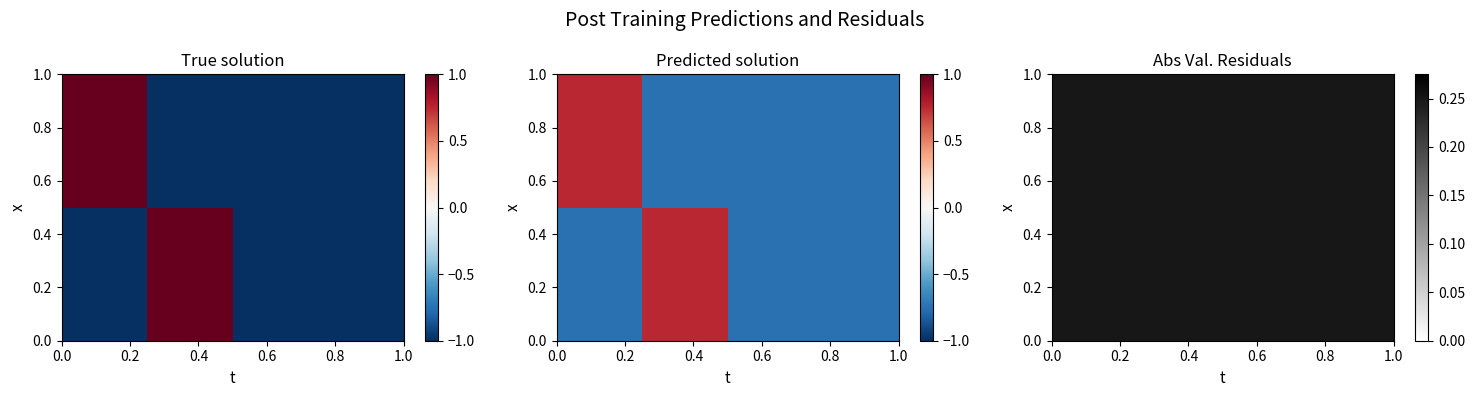

The 976f7bf83071c7a95d490b496a995d8f4f2475c series shows 1.4 at valid_mainchain. True or false?

False